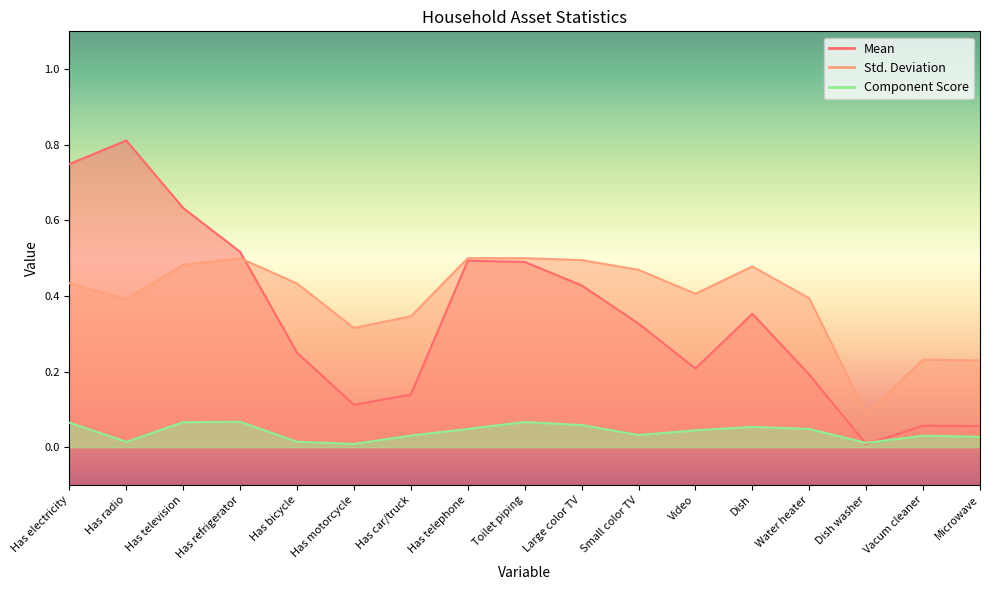

Reading right to left, list all the values displayed in this chart.

Mean: 0.1	0.1	0.0	0.2	0.4	0.2	0.3	0.4	0.5	0.5	0.1	0.1	0.2	0.5	0.6	0.8	0.7
Std. Deviation: 0.2	0.2	0.1	0.4	0.5	0.4	0.5	0.5	0.5	0.5	0.3	0.3	0.4	0.5	0.5	0.4	0.4
Component Score: 0.0	0.0	0.0	0.0	0.1	0.0	0.0	0.1	0.1	0.0	0.0	0.0	0.0	0.1	0.1	0.0	0.1